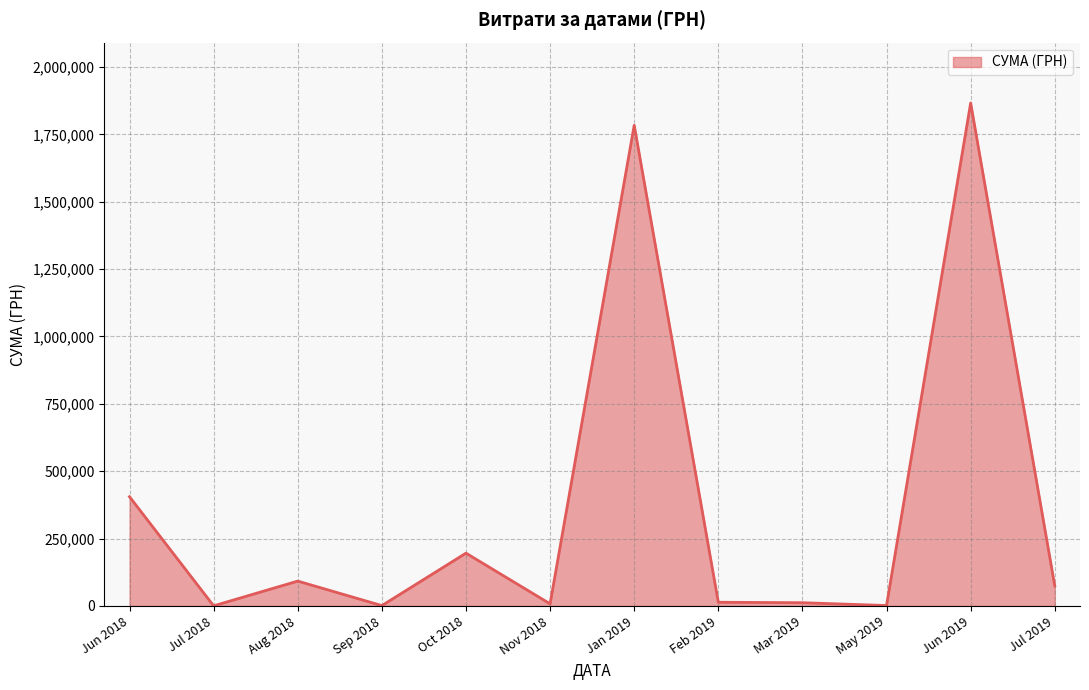

The value at Jan 2019 is 1151062.8. True or false?

False